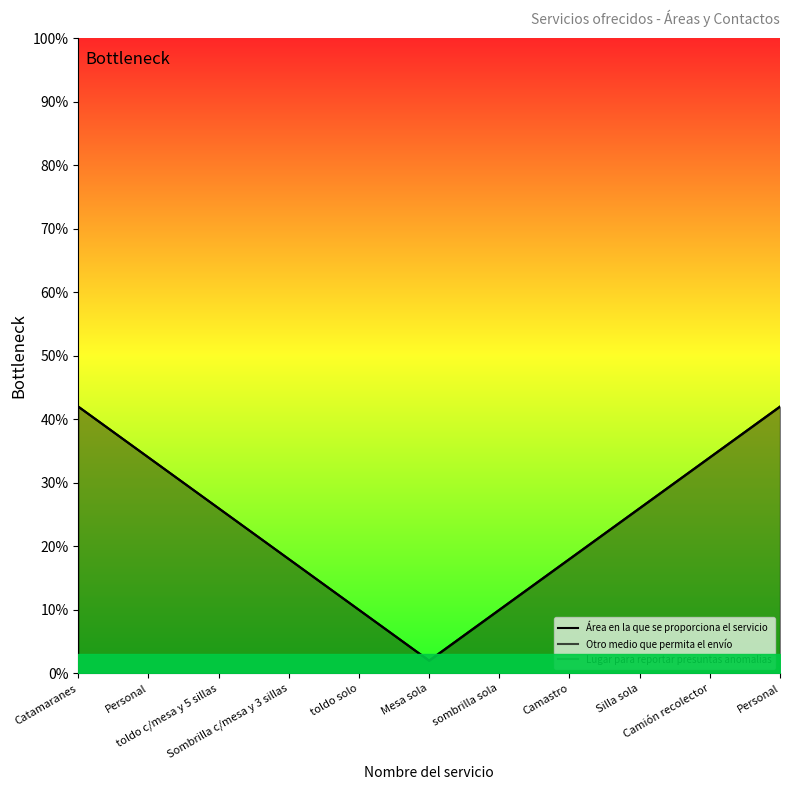

Which series has the largest total across all categories?

Área en la que se proporciona el servicio